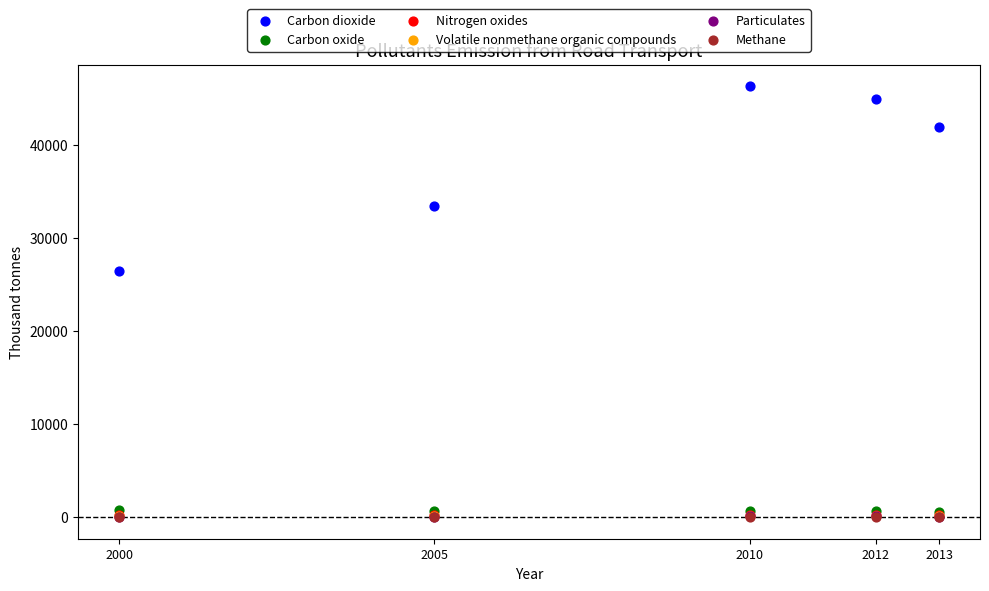

What are all the series names shown in the legend?

Carbon dioxide, Carbon oxide, Nitrogen oxides, Volatile nonmethane organic compounds, Particulates, Methane